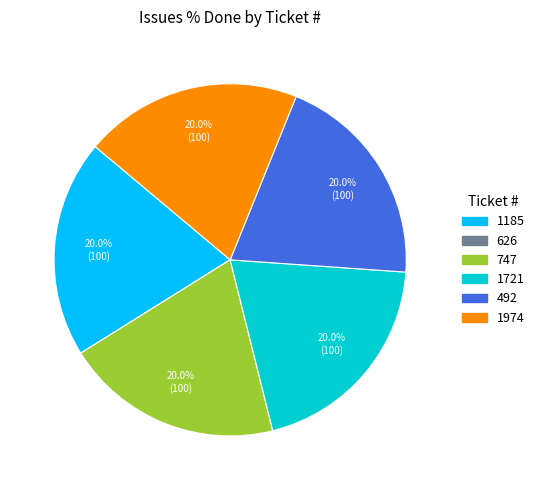

How much of the chart is everything except 747?

80.0%